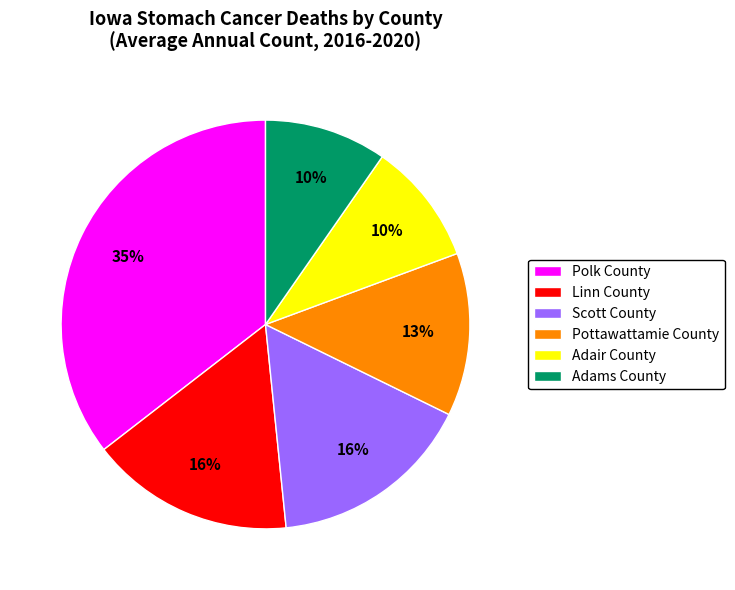

To the nearest percent, what is the combined percentage of Scott County and Pottawattamie County?

29%